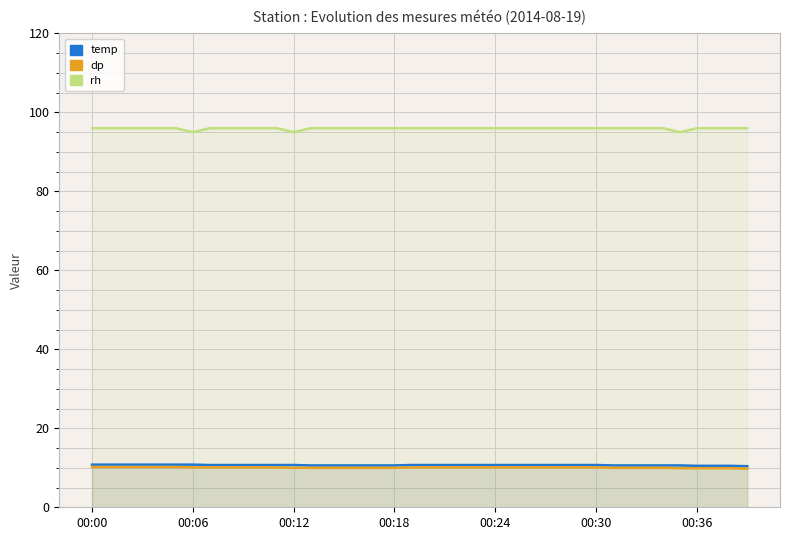

What is the spread (max minus min) of values at 37?

86.1